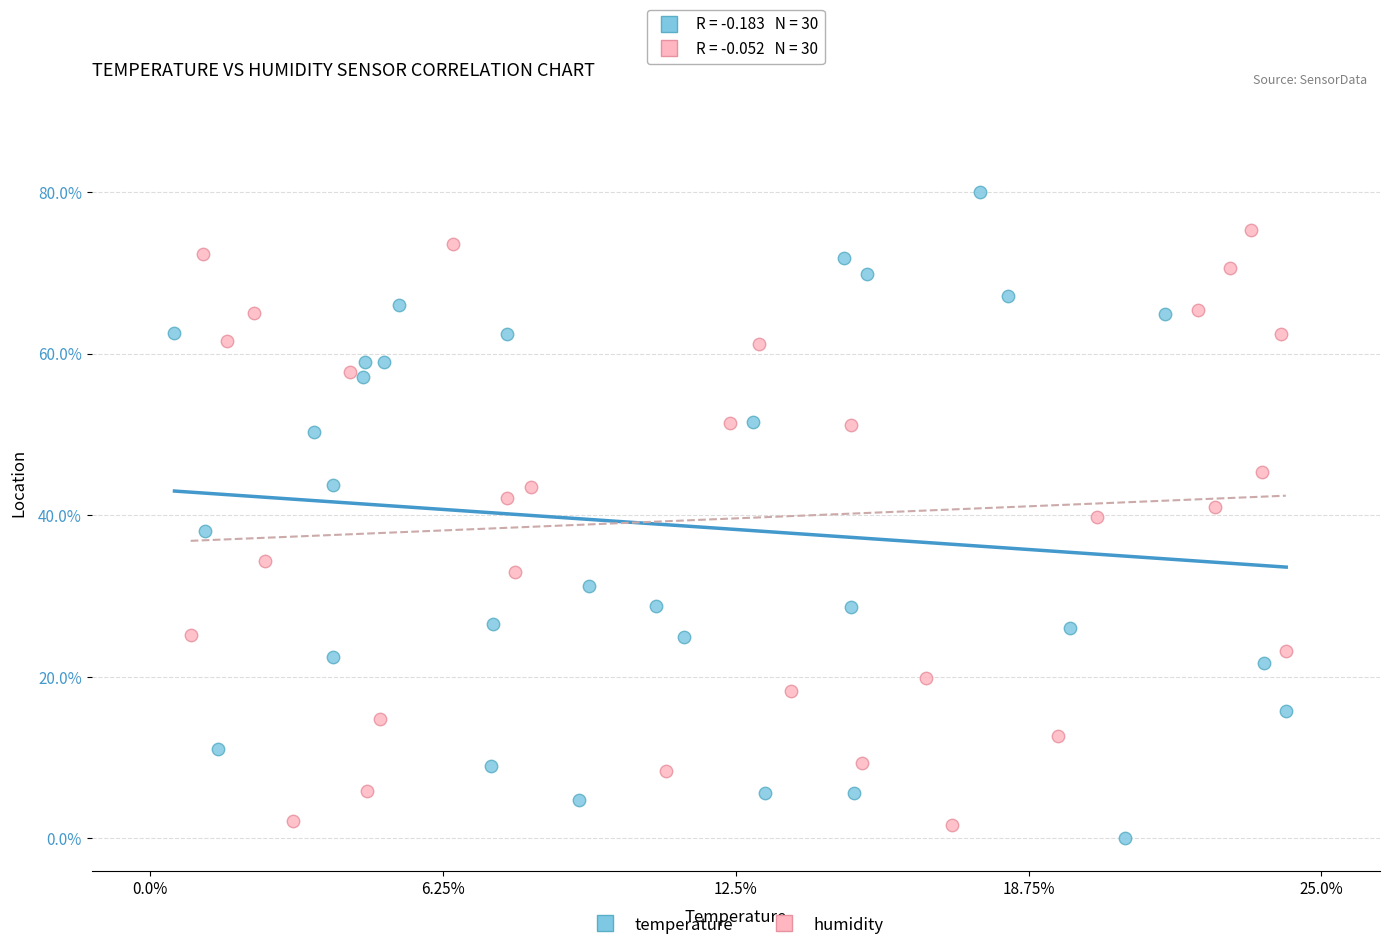

Which series has the widest spread of Y values?

temperature